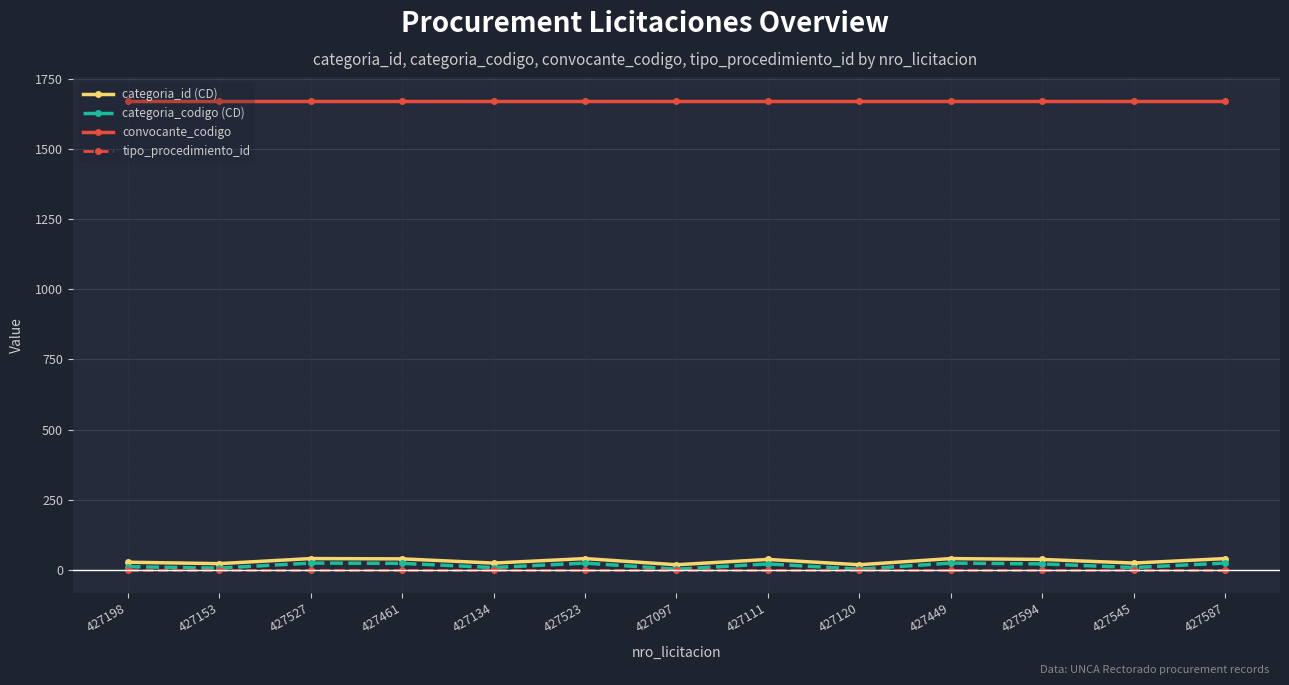

What is the maximum value for categoria_codigo (CD)?

24